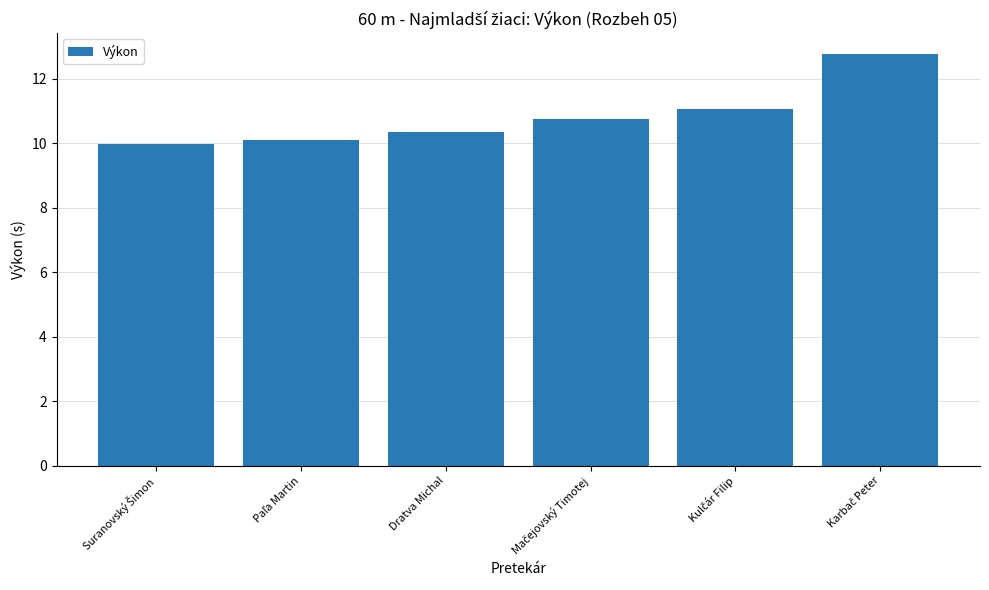

What is the sum of all values?

65.1